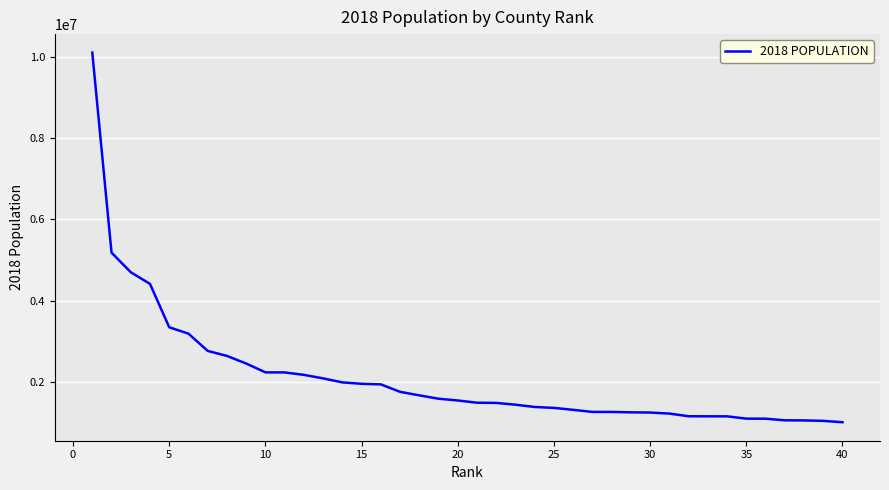

What is the minimum value shown in the chart?

1005146